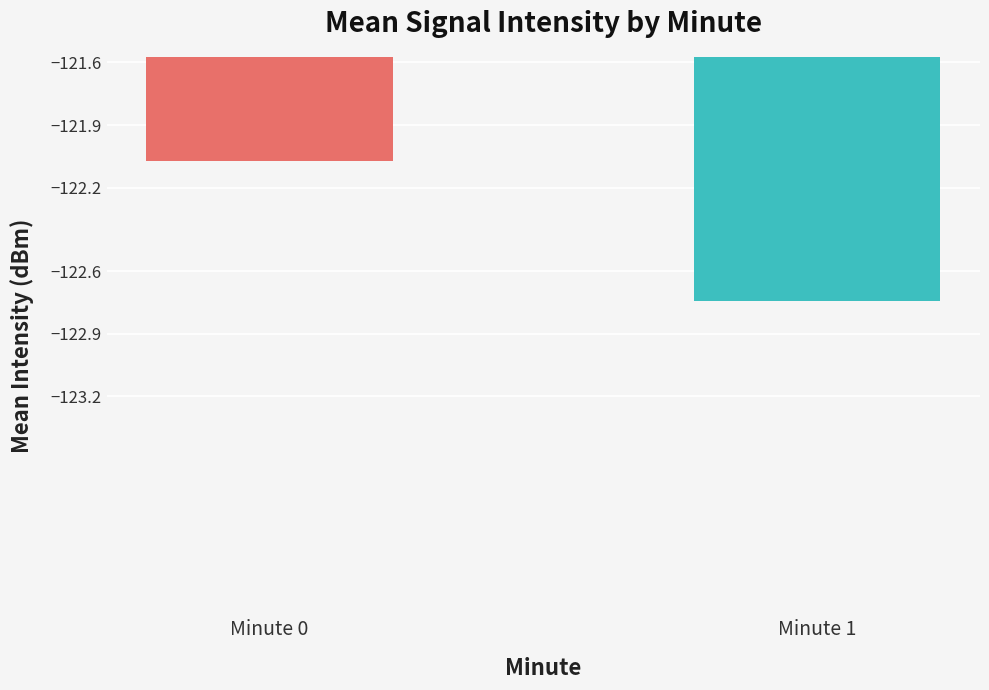

What is the change in value from Minute 0 to Minute 1?

-0.7